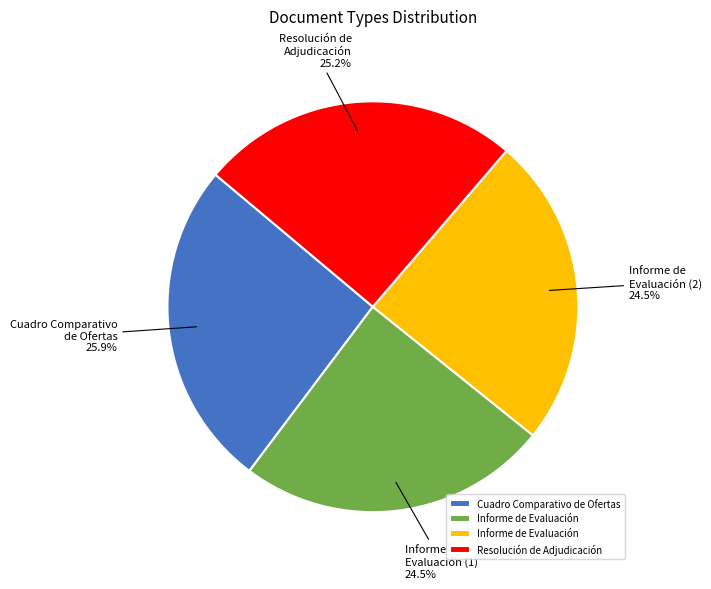

Does any single category account for the majority?

No